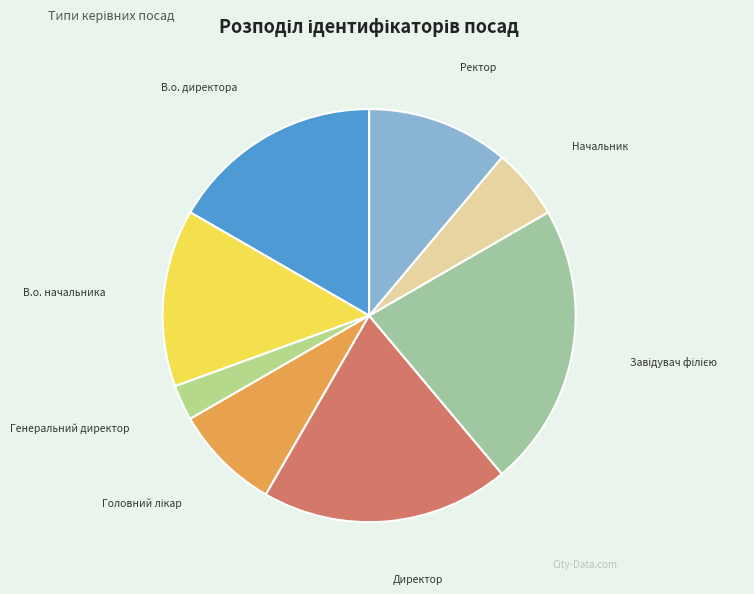

Count the number of slices in the pie.

8